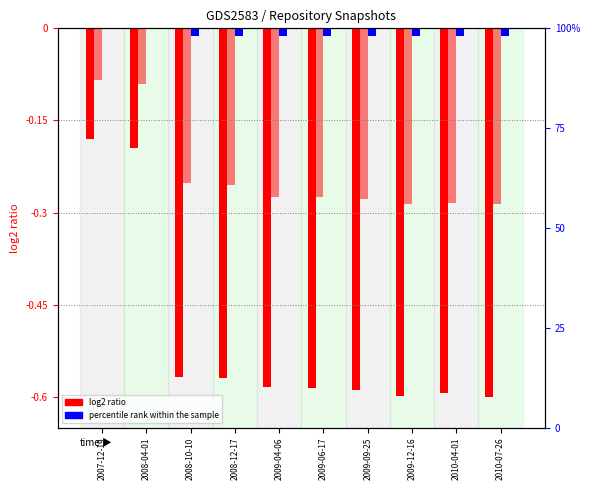

Where is one_cell nearest to the value 0?

2007-12-19